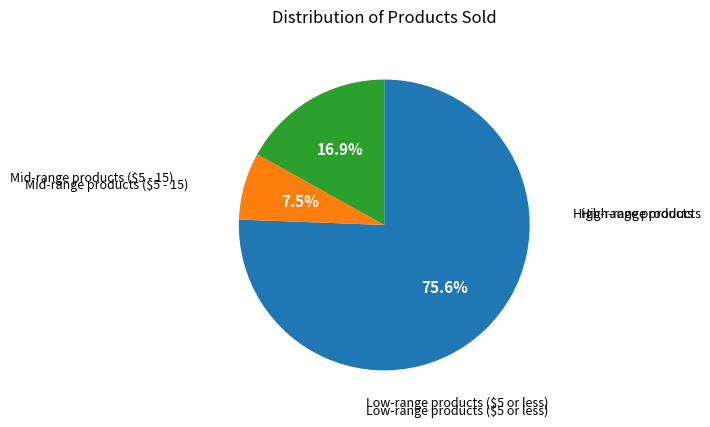

To the nearest percent, what is the average slice percentage?

33%